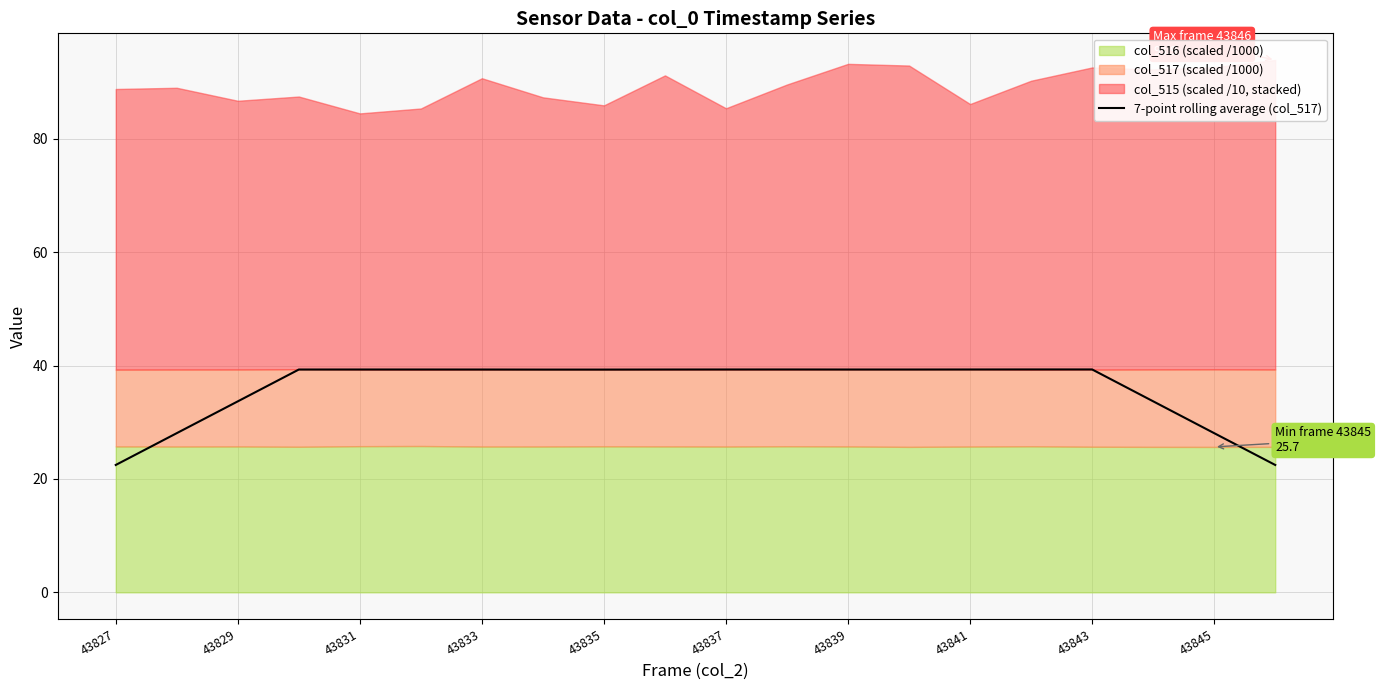

What is the minimum value for 7-point rolling average (col_517)?

22.5